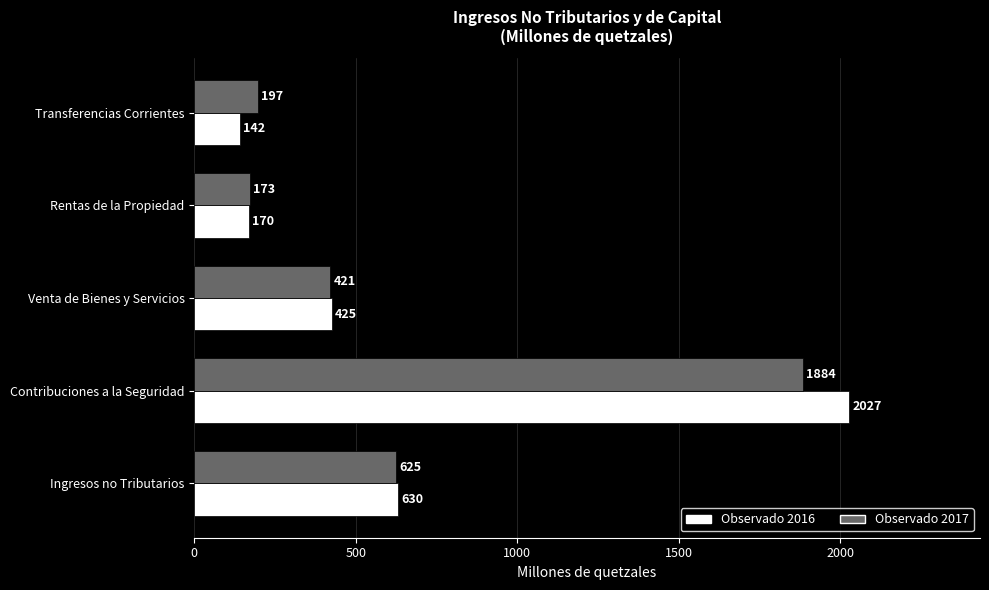

What is the difference between the second highest and minimum values in the Observado 2016 series?

488.8